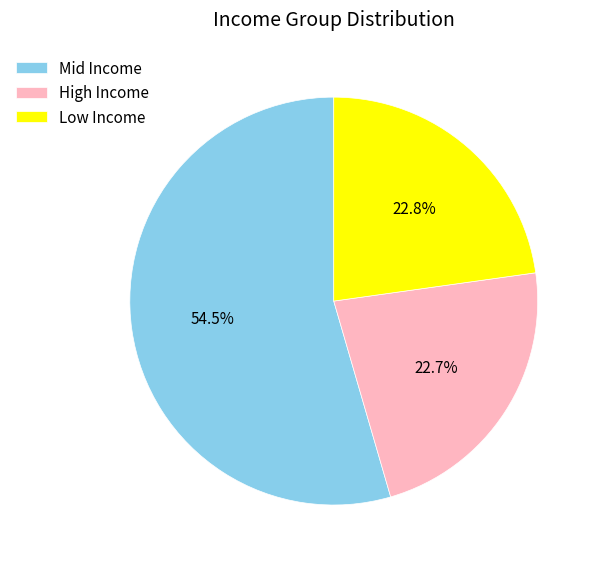

Which category has the biggest portion of the pie?

Mid Income